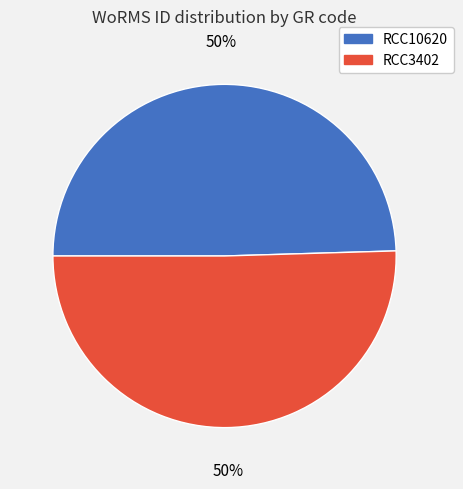

What is the ratio of the value at RCC3402 to the value at RCC10620?

1.0